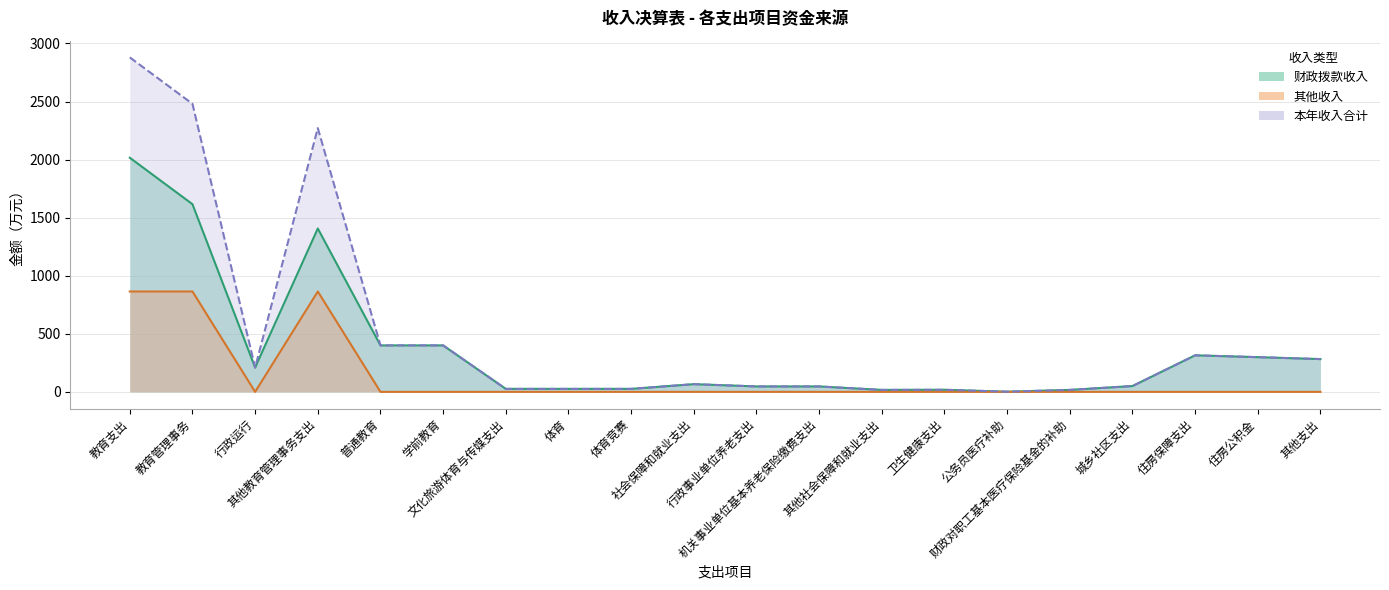

Is it true that 其他收入 equals 0.0 at 其他社会保障和就业支出?

True